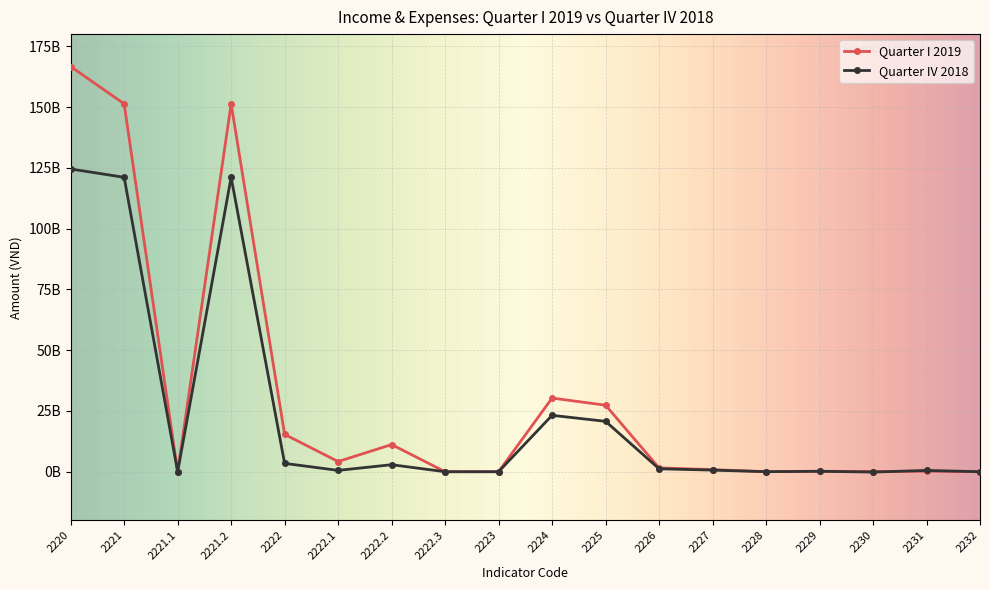

What position from the right is 2228?

5